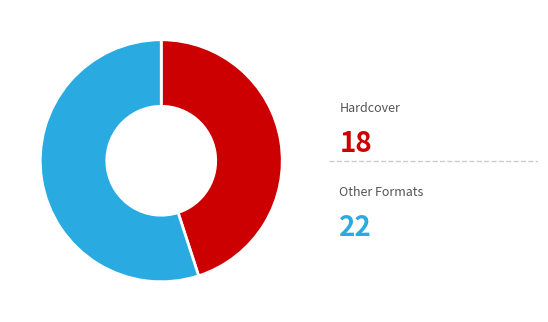

How many slices are in this pie chart?

2